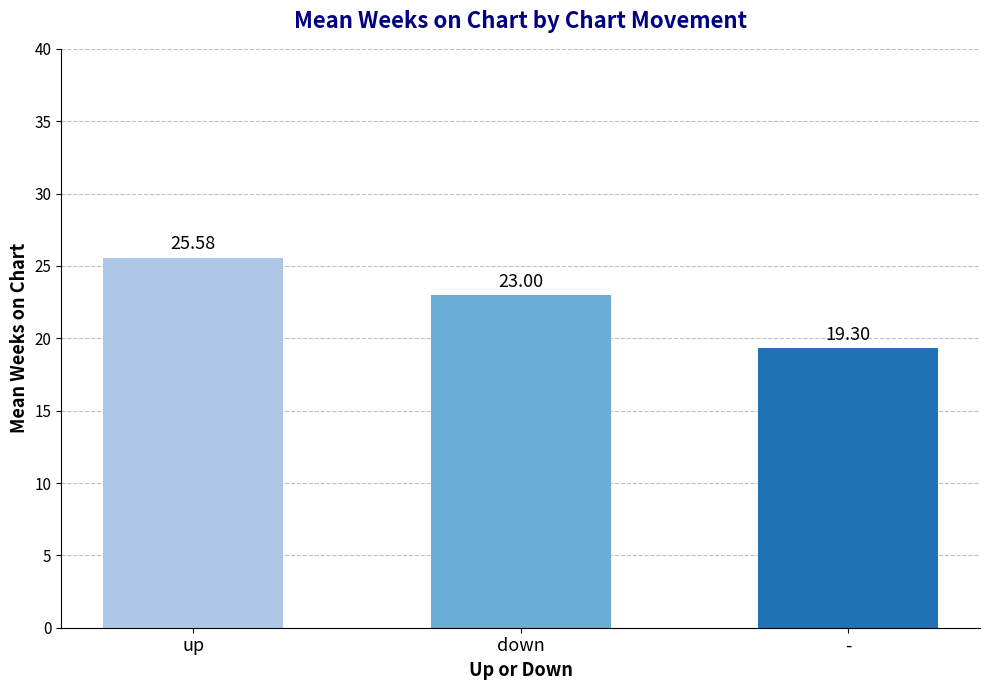

What is the label of the 3rd bar from the left?

-